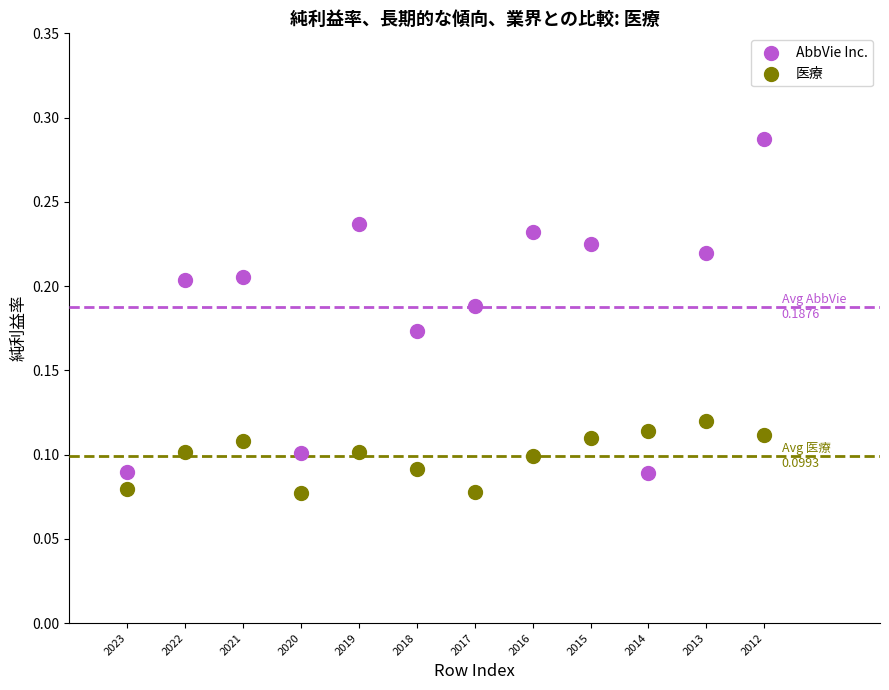

What is the X range (max minus min) for the scatter plot?

11.0